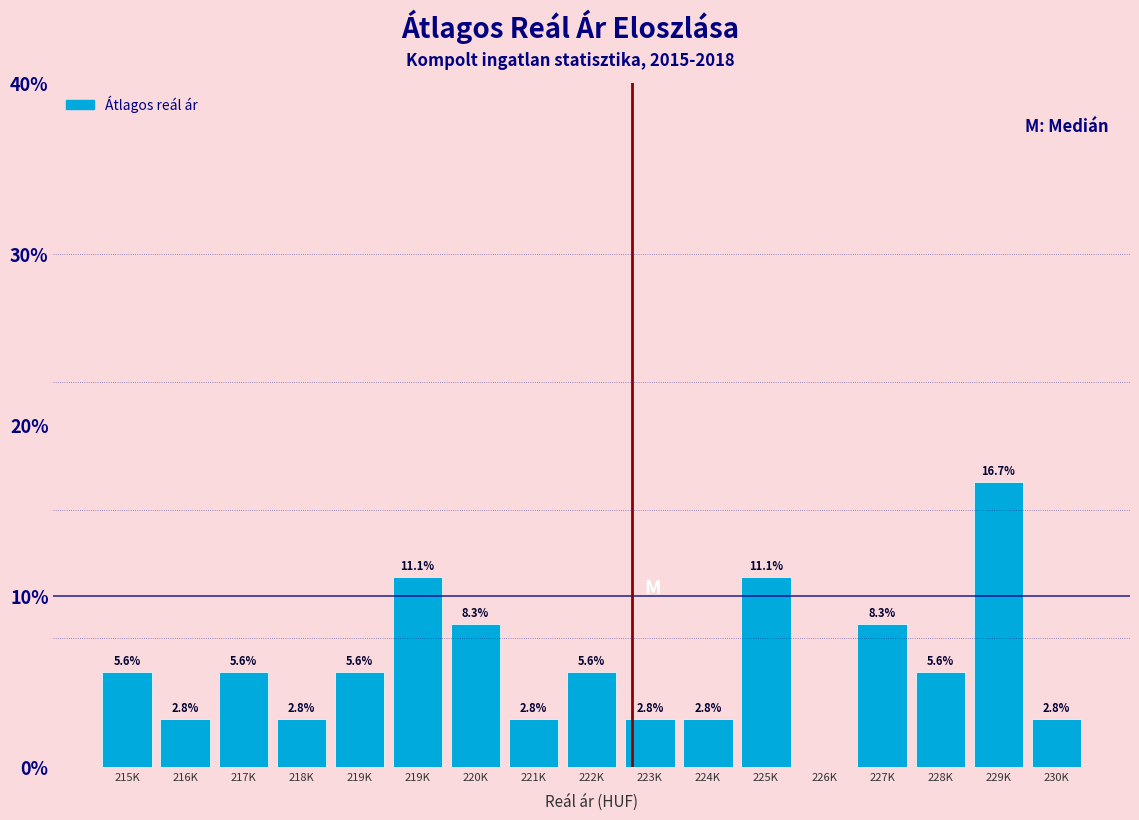

How many distinct data groups are displayed?

1